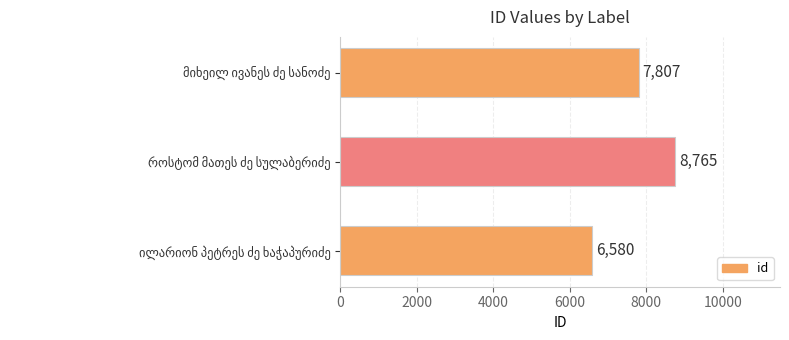

What is the sum of all values?

23152